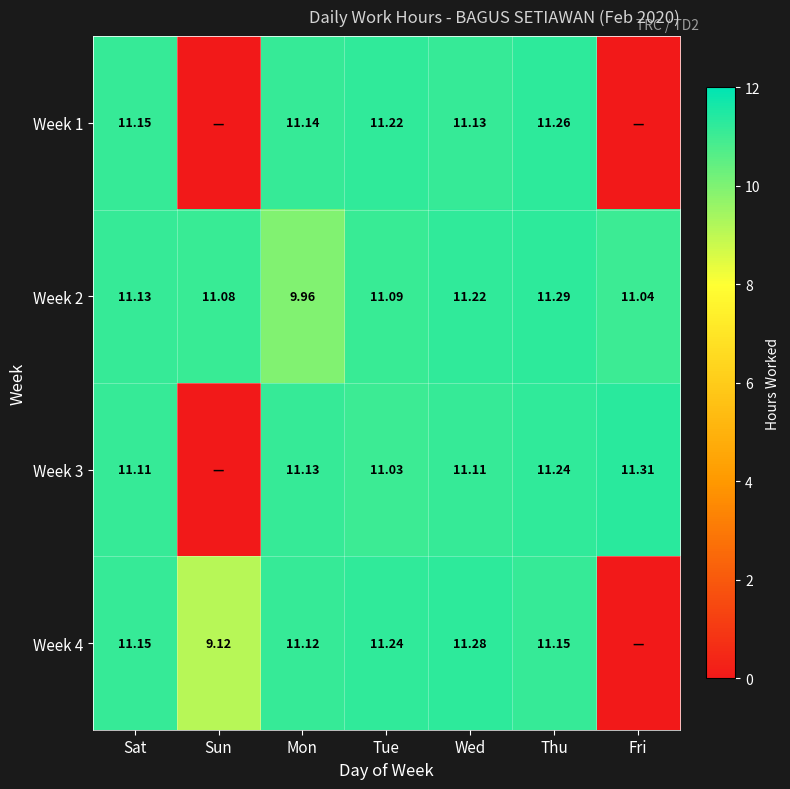

Which category has the lowest value in the Week 2 series?

Mon